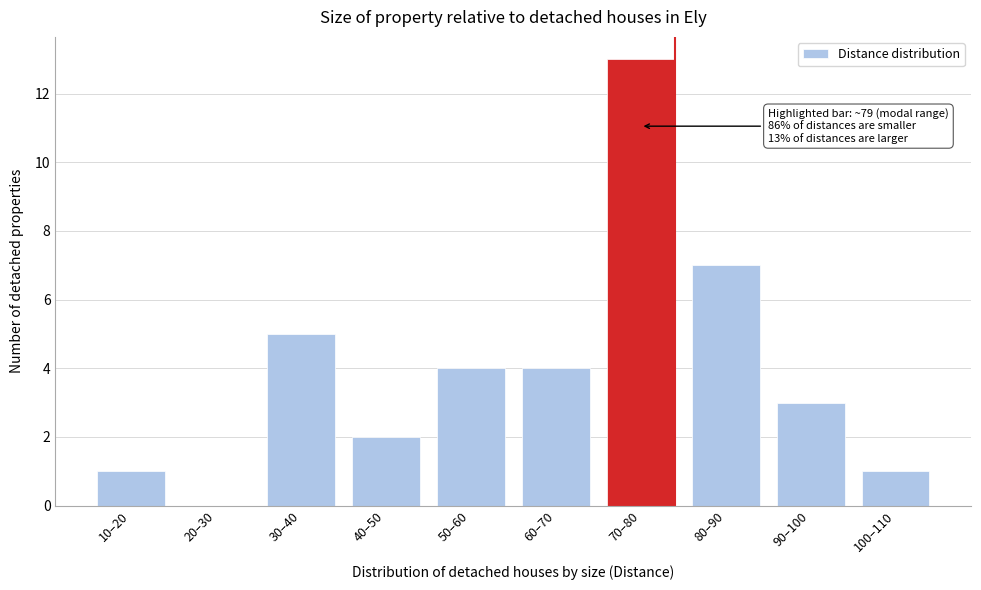

Reading left to right, what are all the values shown in this chart?

10–20=1	20–30=0	30–40=5	40–50=2	50–60=4	60–70=4	70–80=13	80–90=7	90–100=3	100–110=1